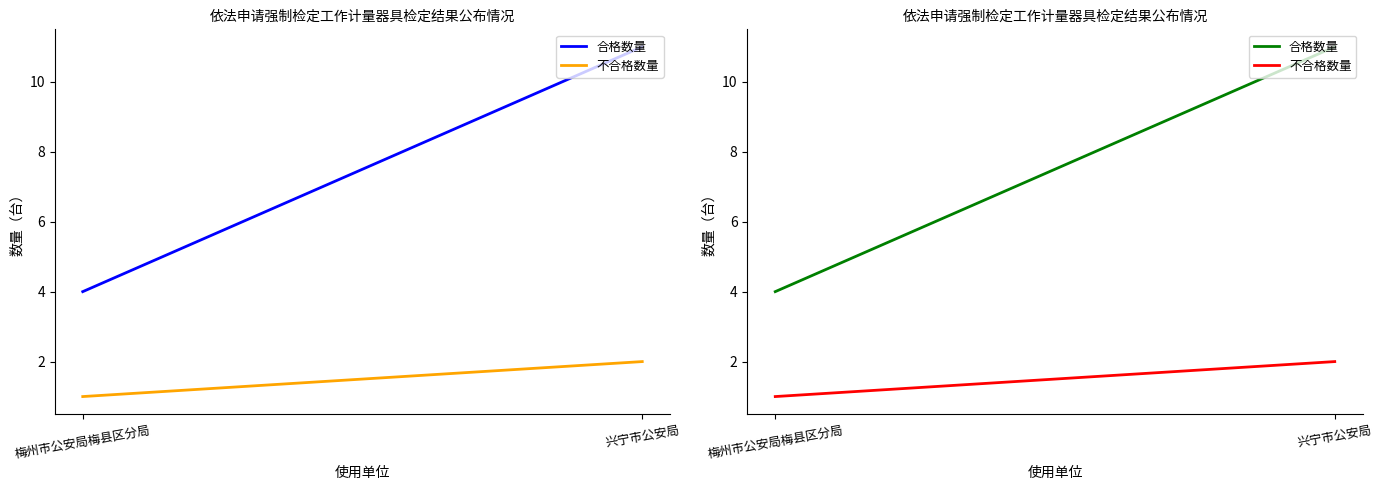

What is the greatest value displayed?

11